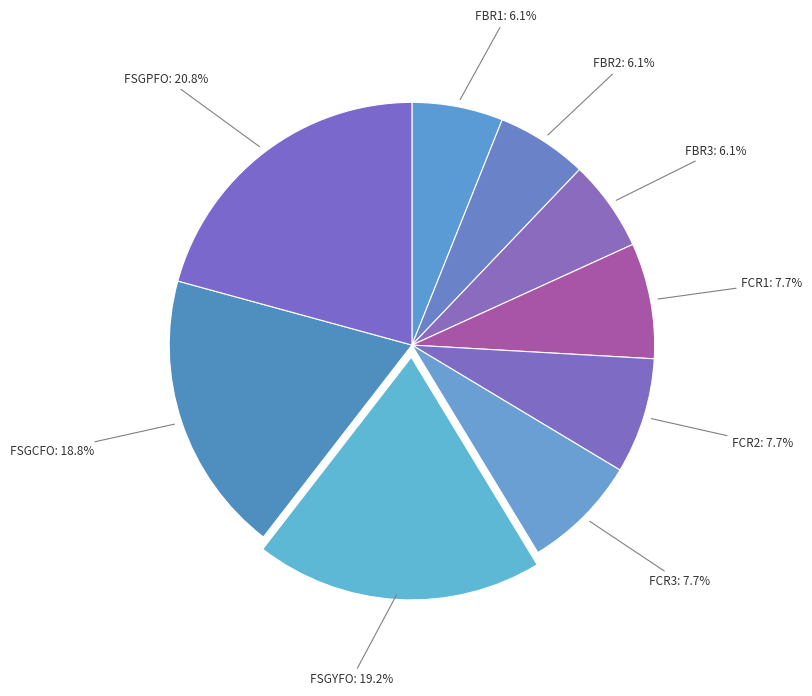

Is it true that FSGPFO is 21% of the pie?

True